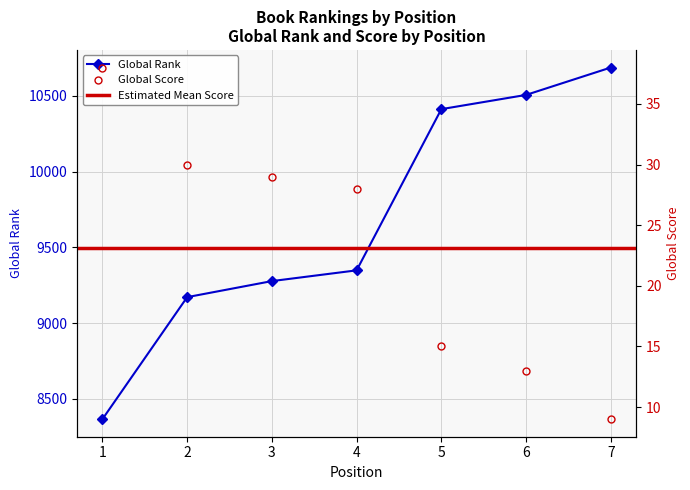

What is the spread (max minus min) of values at 7?

10679